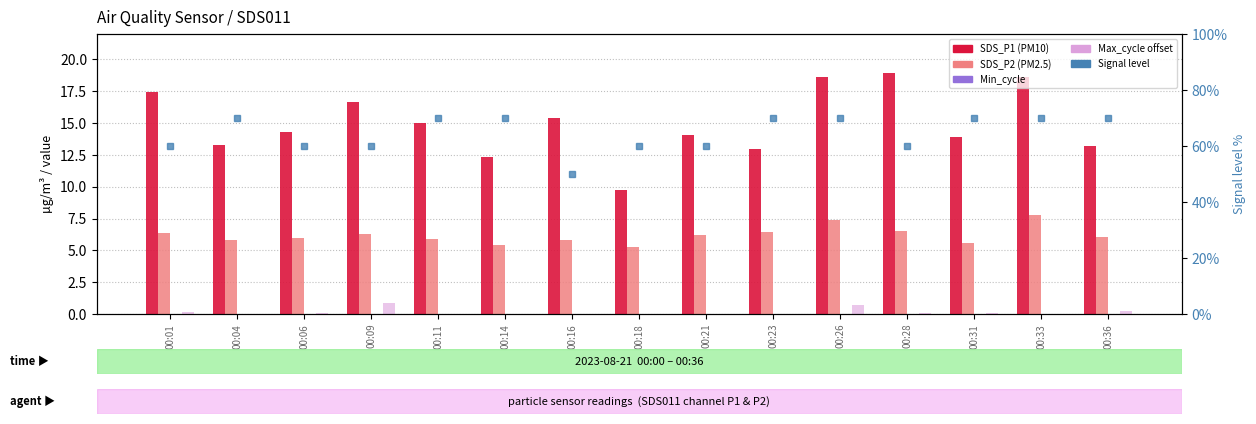

Where is SDS_P2 nearest to the value 6?

00:06